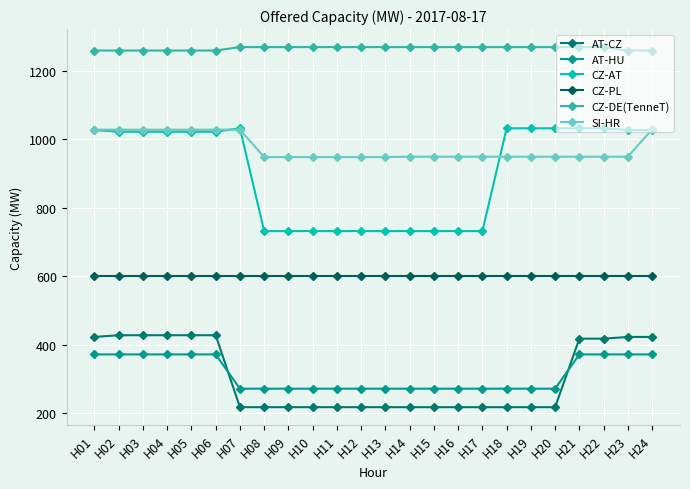

Which series has the largest total across all categories?

CZ-DE(TenneT)